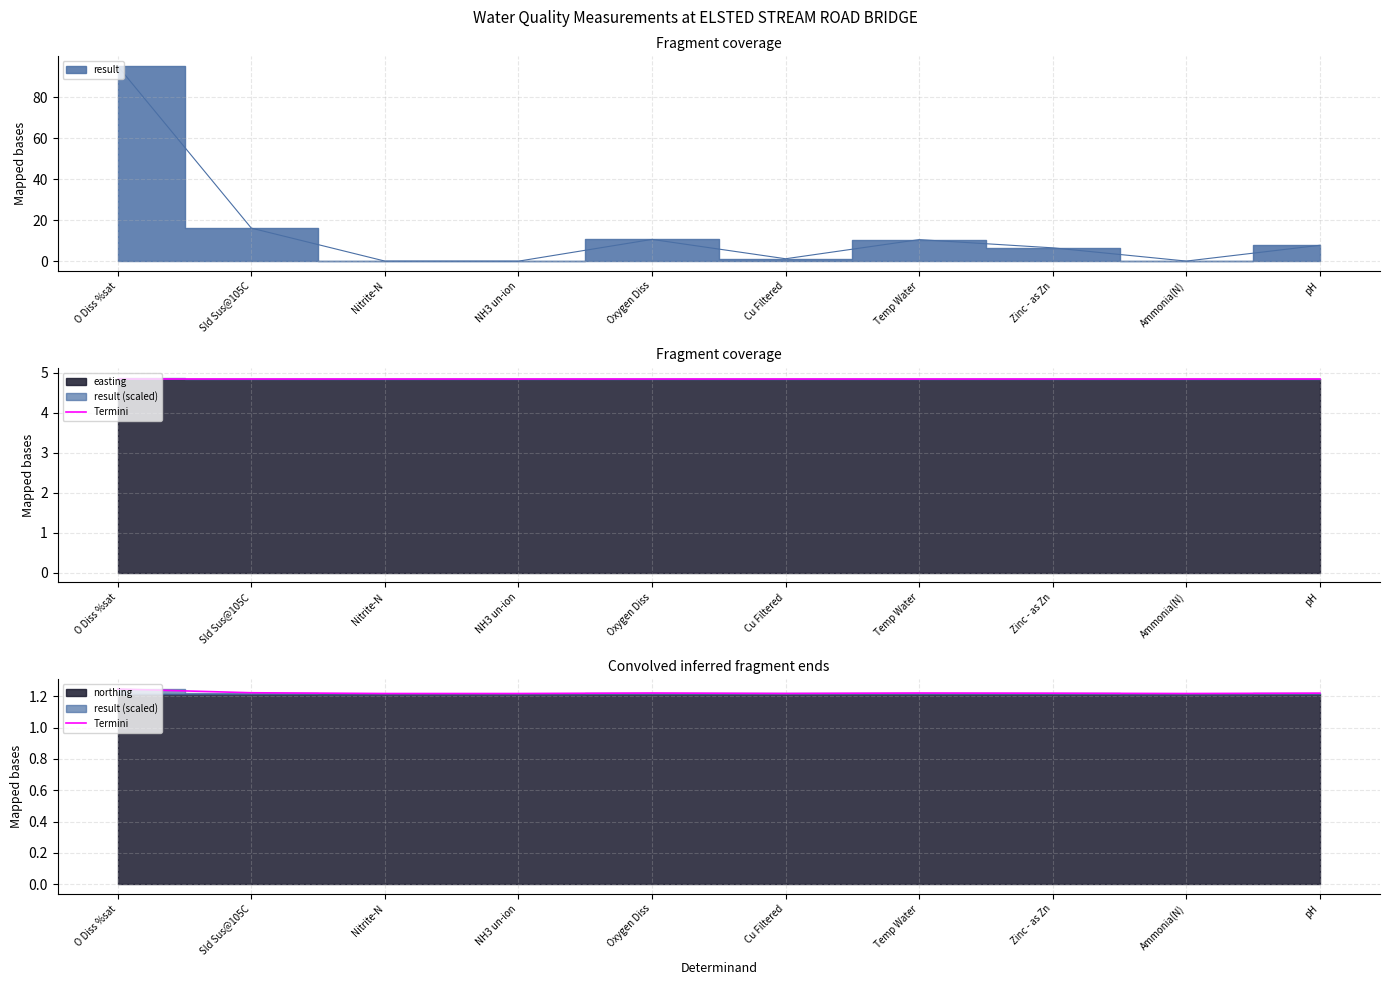

Rank the categories by value from highest to lowest.

O Diss %sat, Sld Sus@105C, Oxygen Diss, Temp Water, pH, Zinc - as Zn, Cu Filtered, Ammonia(N), Nitrite-N, NH3 un-ion